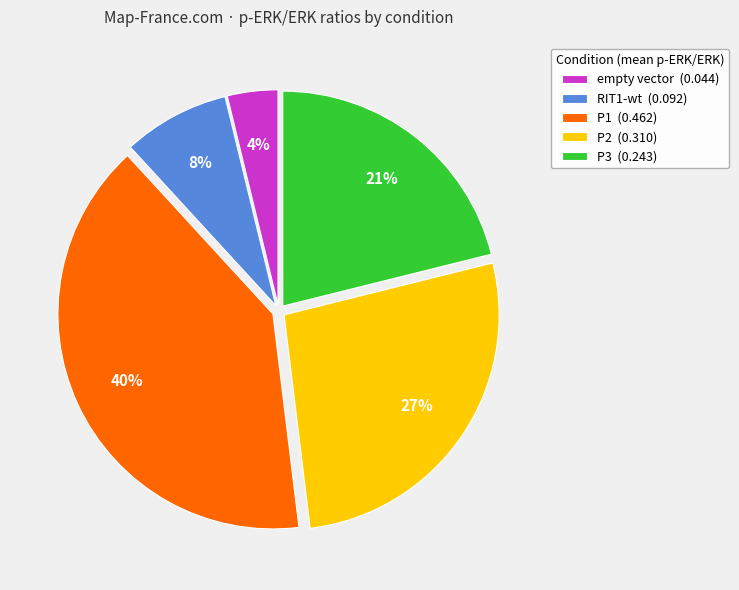

Which category has the smallest portion of the pie?

empty vector (0.044)